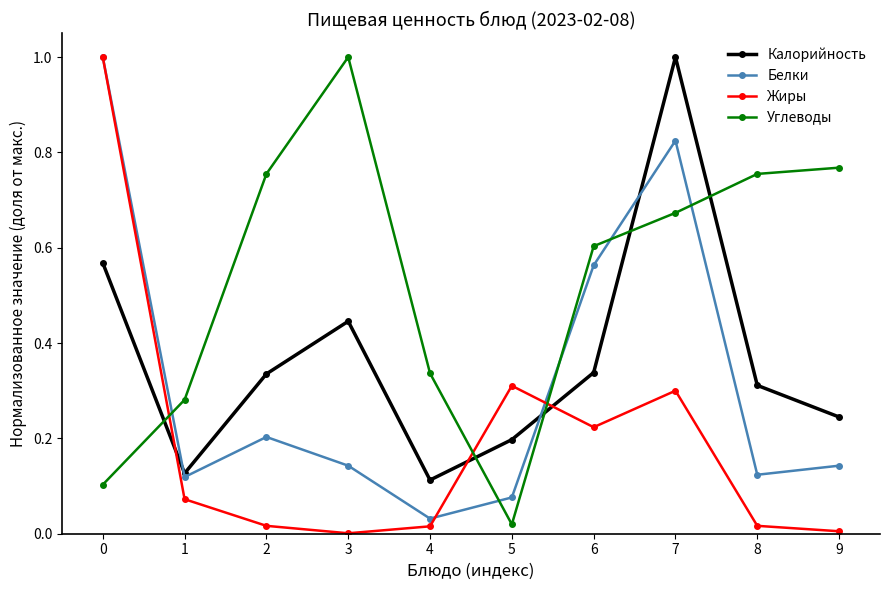

What is the difference between the Жиры values at 0 and 3?

1.0